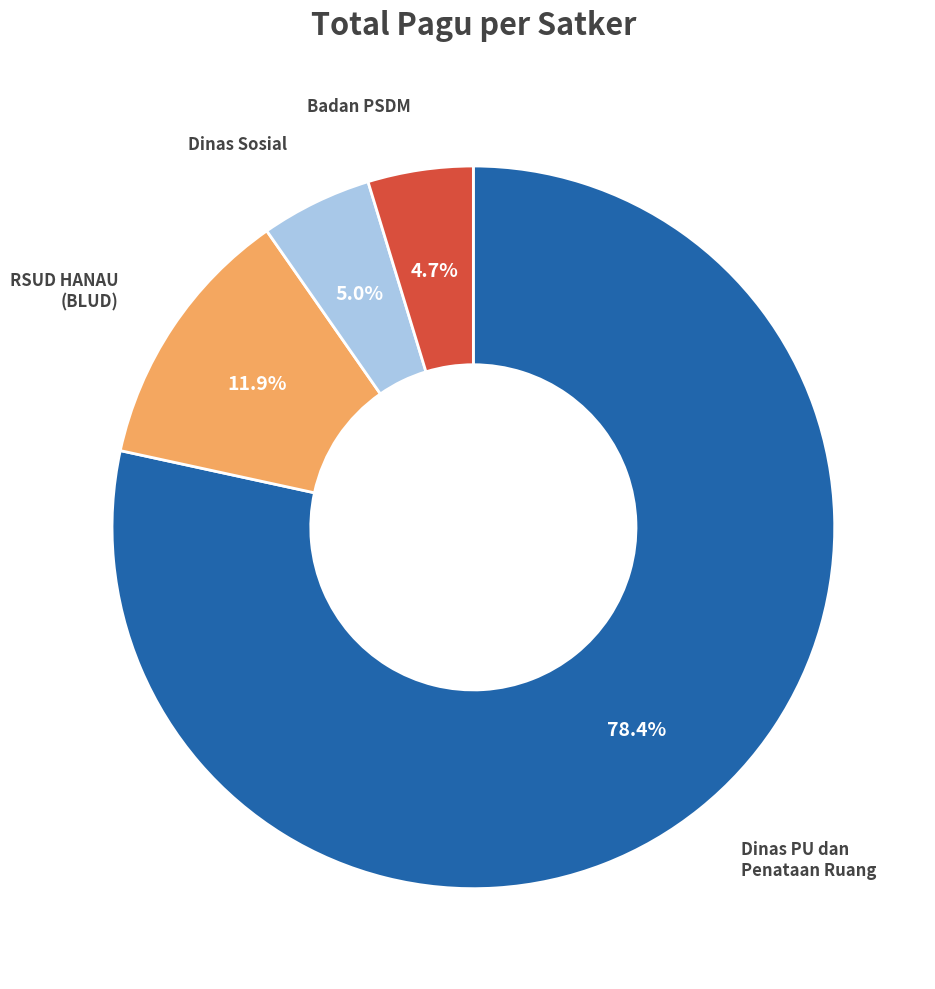

Between Badan PSDM and Dinas PU dan Penataan Ruang, which is larger?

Dinas PU dan Penataan Ruang